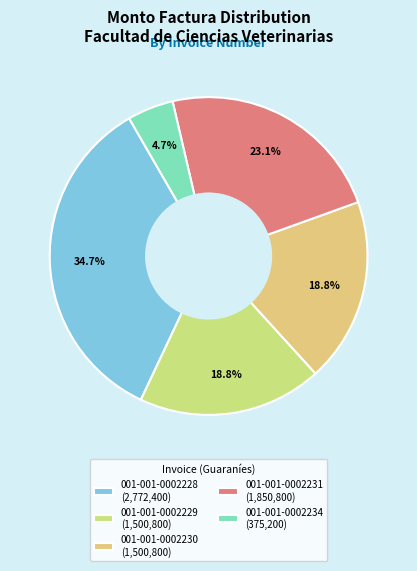

To the nearest percent, what is the average slice percentage?

20%